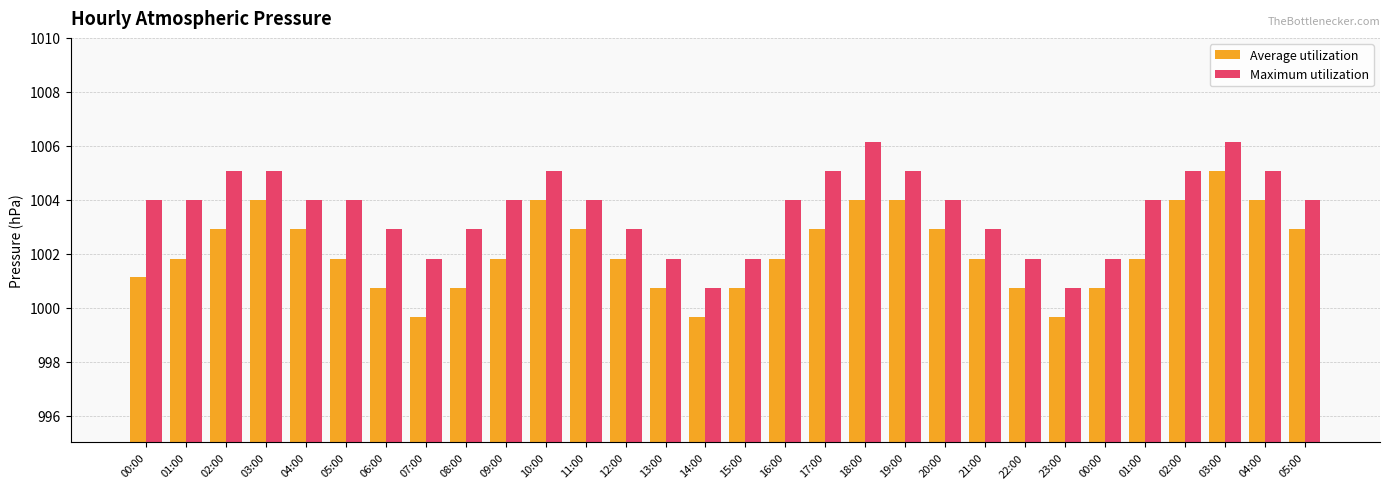

List the series in order of their peak value, highest first.

Maximum utilization, Average utilization